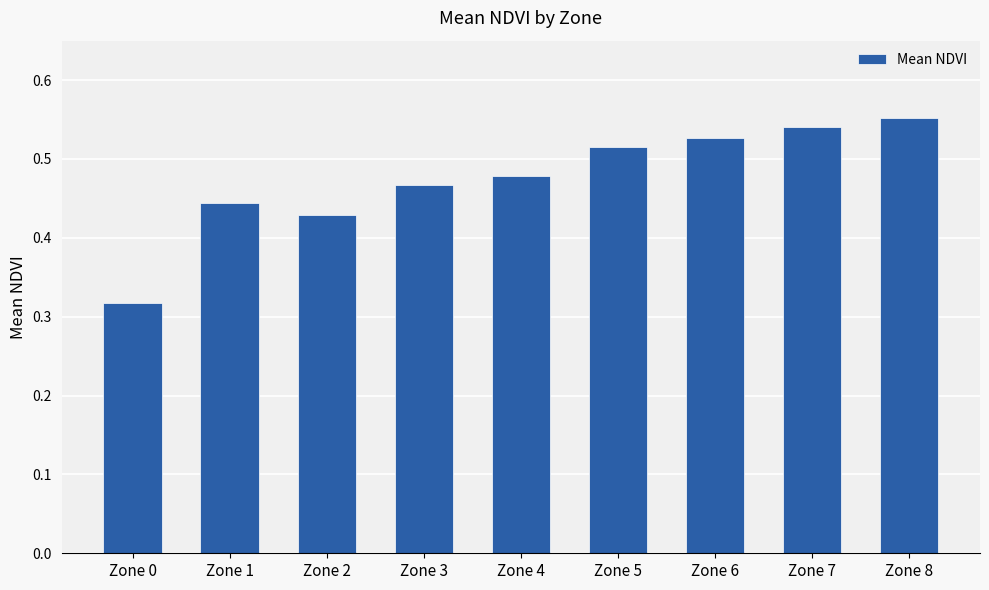

What is the difference between the values at Zone 5 and Zone 0?

0.2